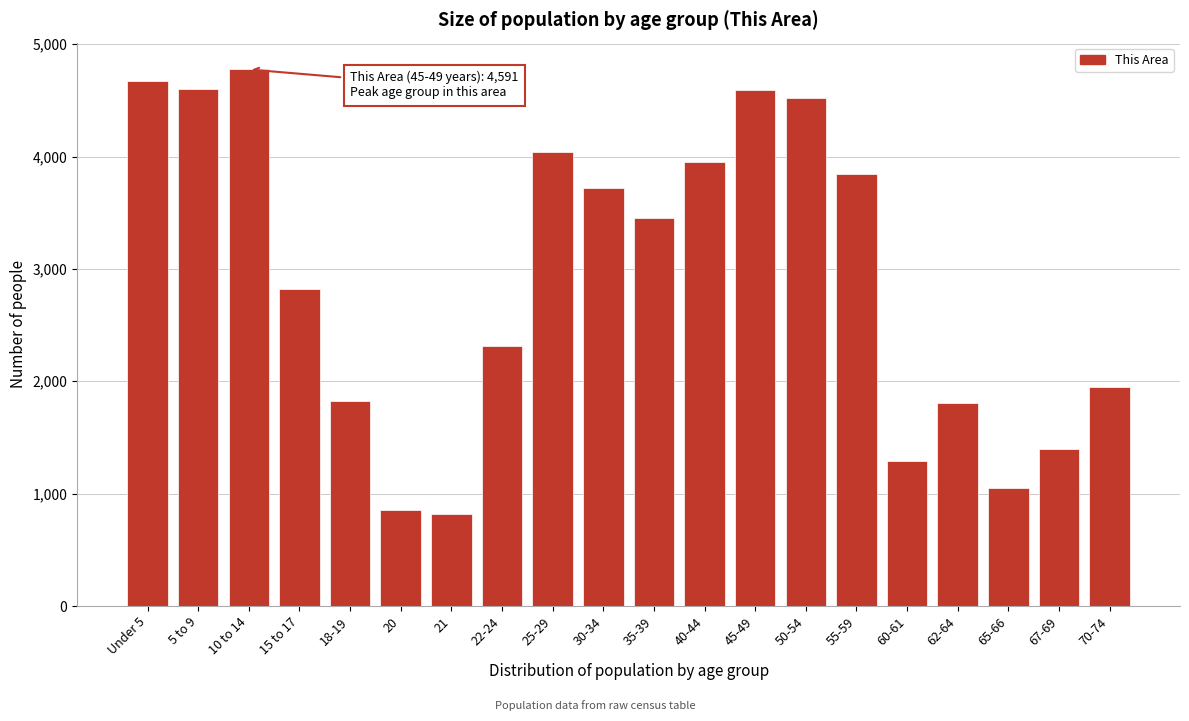

What is the label of the 12th bar from the right?

25-29